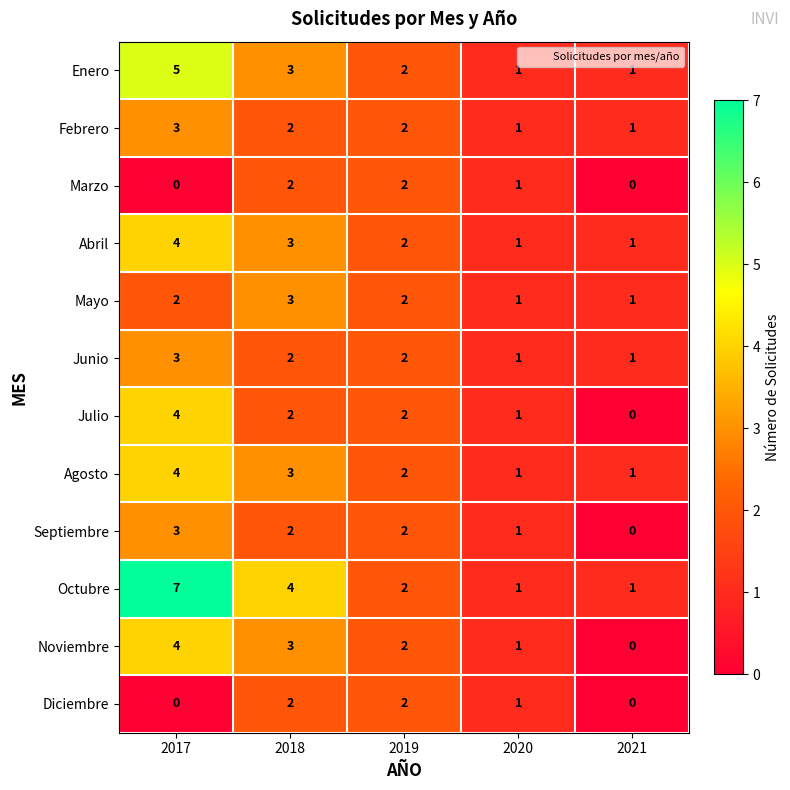

The Enero series shows 2 at 2021. True or false?

False